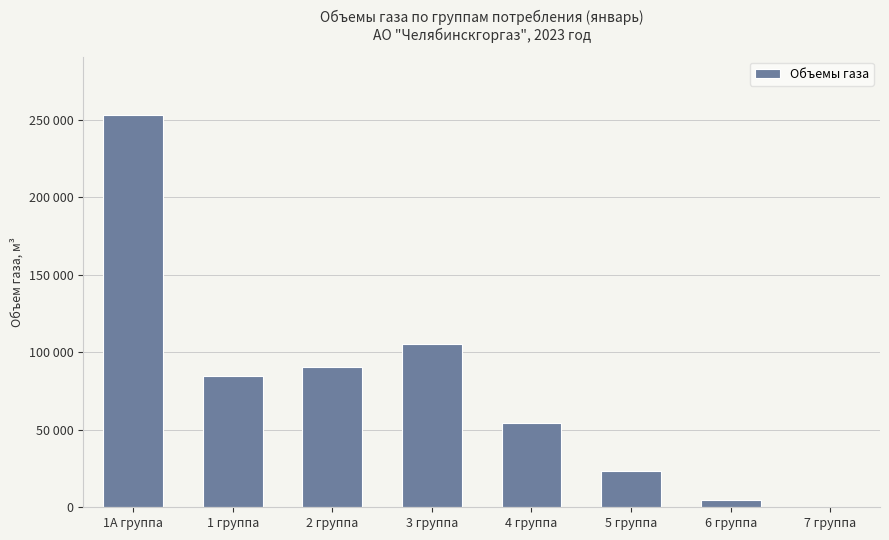

Which has a higher value, 1А группа or 2 группа?

1А группа